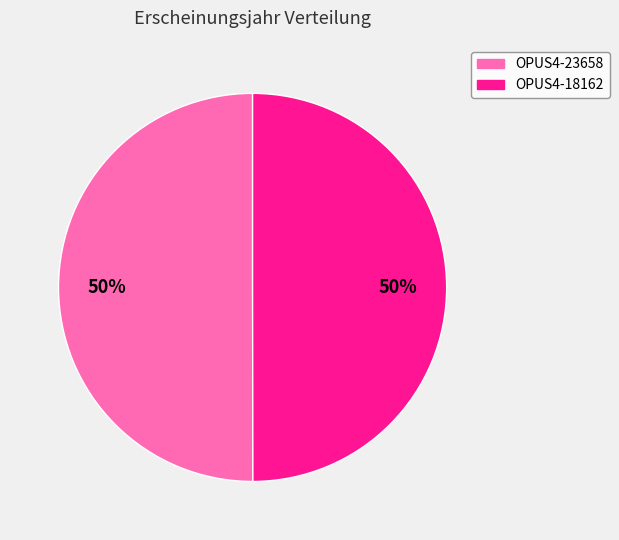

To the nearest percent, what is the combined percentage of OPUS4-18162 and OPUS4-23658?

100%